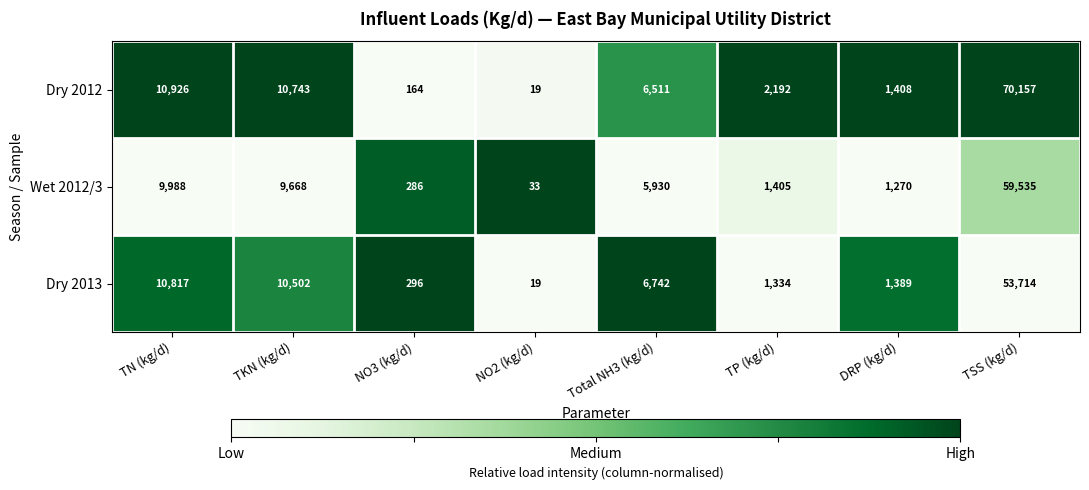

Reading right to left, what are all the values shown in this chart?

Dry 2012: 70157	1408	2192	6511	19	164	10743	10926
Wet 2012/3: 59535	1270	1405	5930	33	286	9668	9988
Dry 2013: 53714	1389	1334	6742	19	296	10502	10817